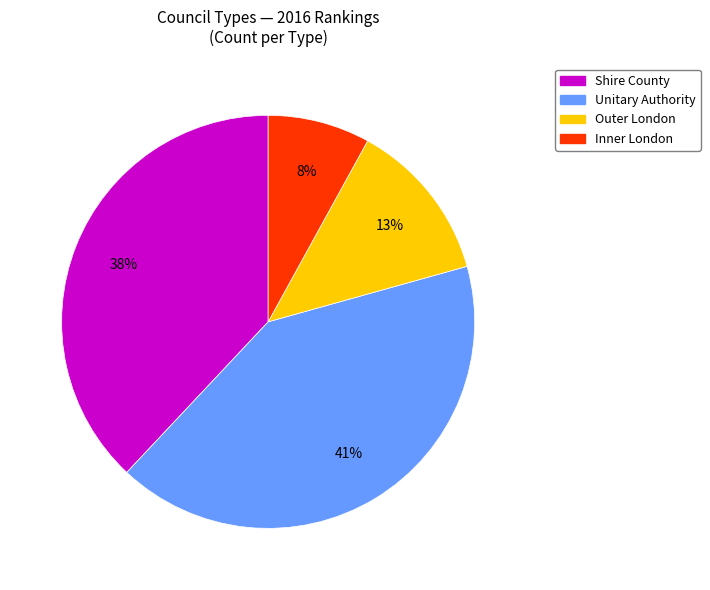

Rank the categories by value from highest to lowest.

Unitary Authority, Shire County, Outer London, Inner London